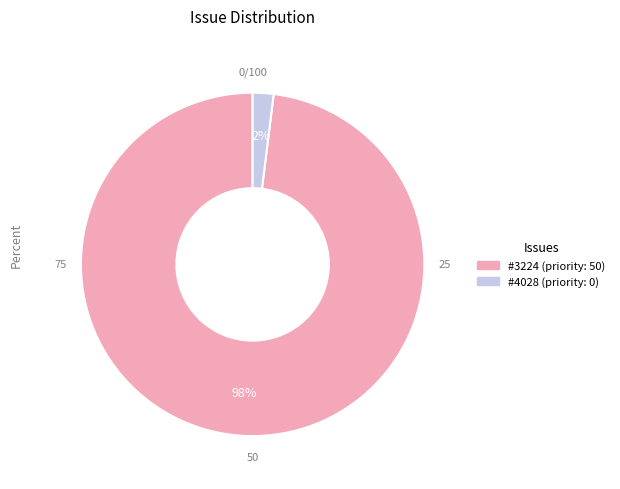

To the nearest percent, what is the difference between the largest and smallest slice percentages?

96%